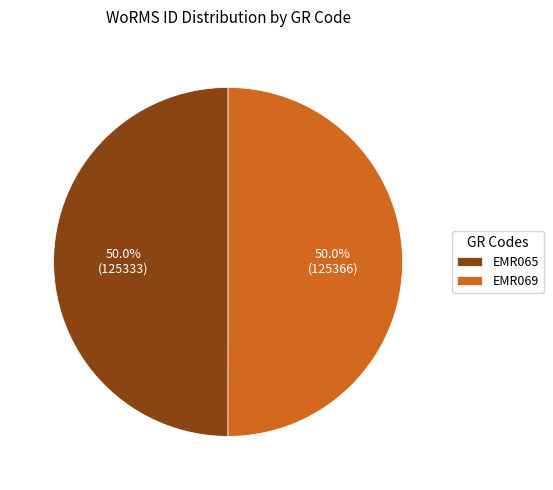

To the nearest percent, what percentage of the pie is EMR065?

50%